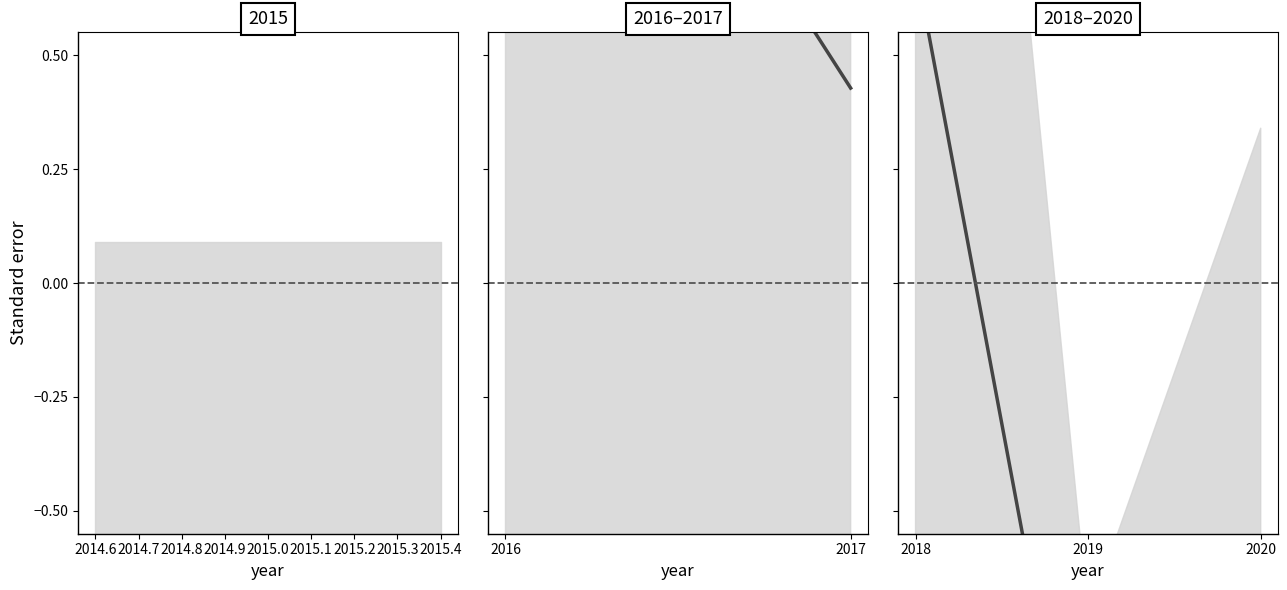

What is the value of the 2nd point from the left?

-1.3